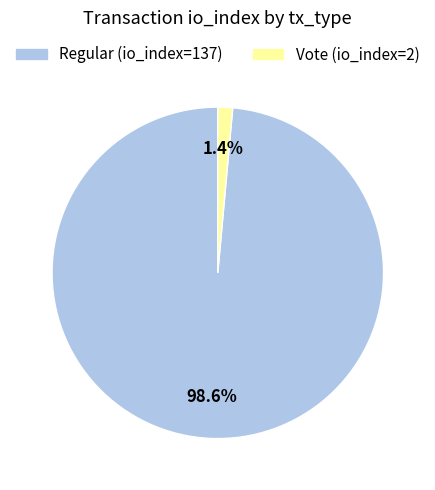

To the nearest percent, what portion does Regular (io_index=137) represent?

99%